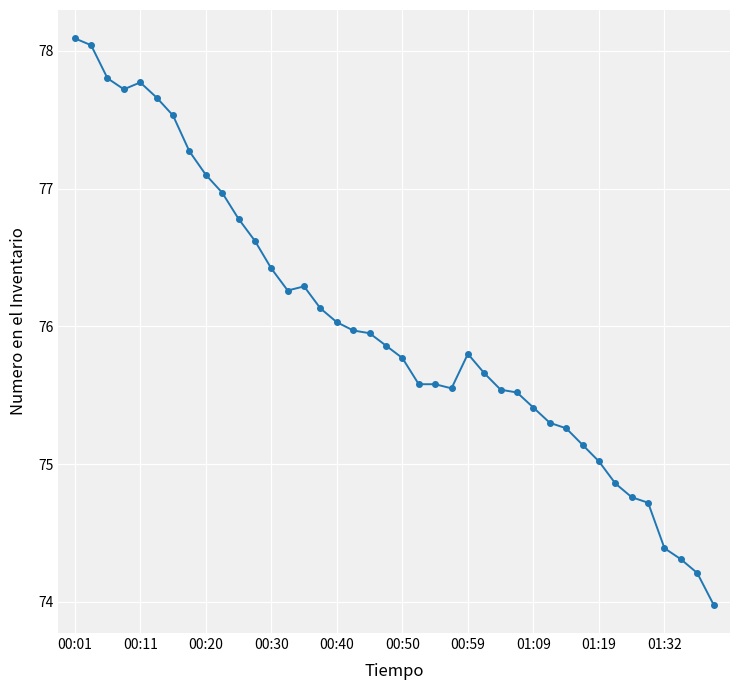

True or false: there are more than 1 points higher than both neighbors.

True